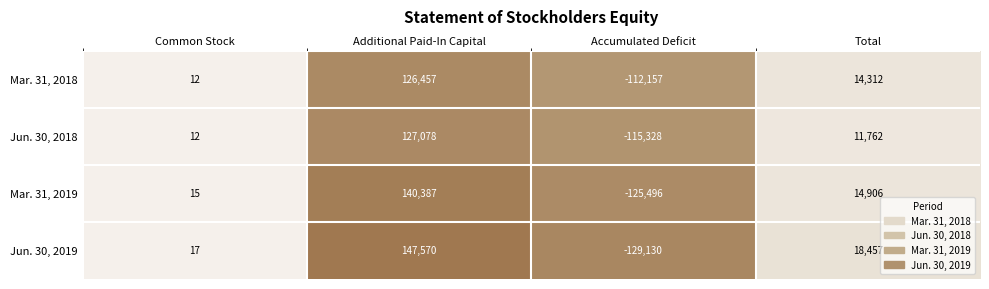

The Mar. 31, 2018 series shows 126457 at Additional Paid-In Capital. True or false?

True